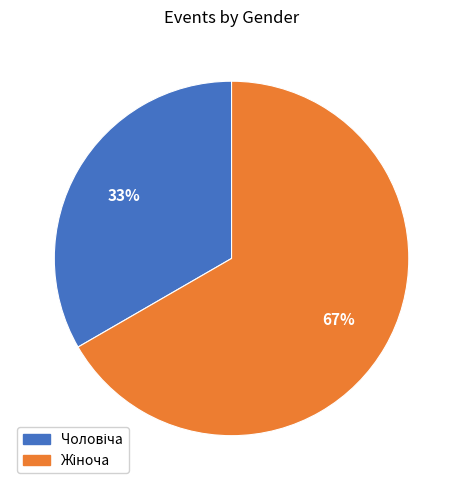

To the nearest percent, what is the average slice percentage?

50%